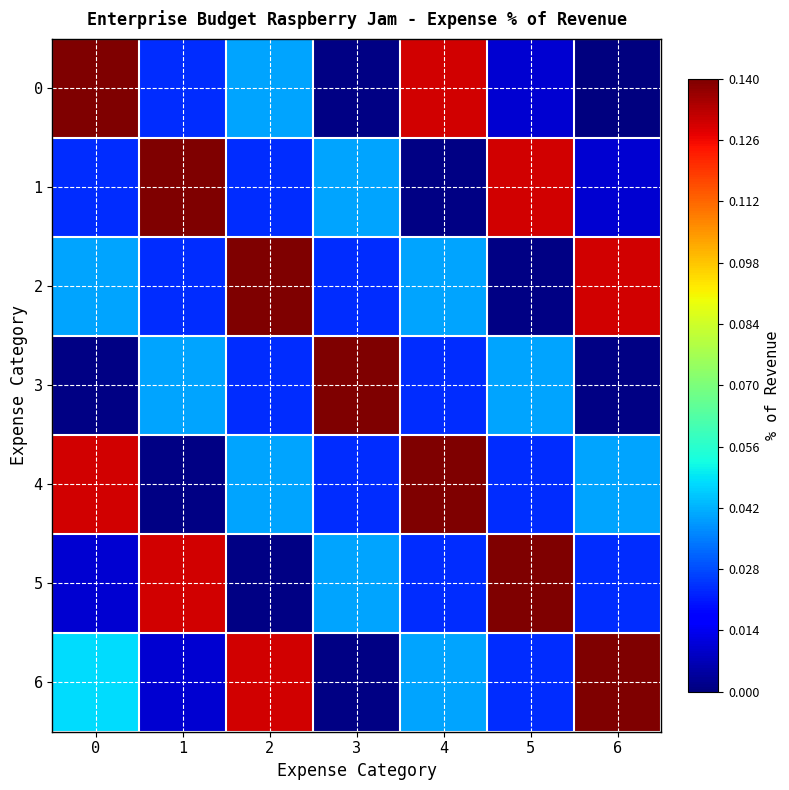

Reading right to left, extract all data points from this chart.

0: 6=0.0	5=0.0	4=0.1	3=0.0	2=0.0	1=0.0	0=0.1
1: 6=0.0	5=0.1	4=0.0	3=0.0	2=0.0	1=0.1	0=0.0
2: 6=0.1	5=0.0	4=0.0	3=0.0	2=0.1	1=0.0	0=0.0
3: 6=0.0	5=0.0	4=0.0	3=0.1	2=0.0	1=0.0	0=0.0
4: 6=0.0	5=0.0	4=0.1	3=0.0	2=0.0	1=0.0	0=0.1
5: 6=0.0	5=0.1	4=0.0	3=0.0	2=0.0	1=0.1	0=0.0
6: 6=0.1	5=0.0	4=0.0	3=0.0	2=0.1	1=0.0	0=0.0